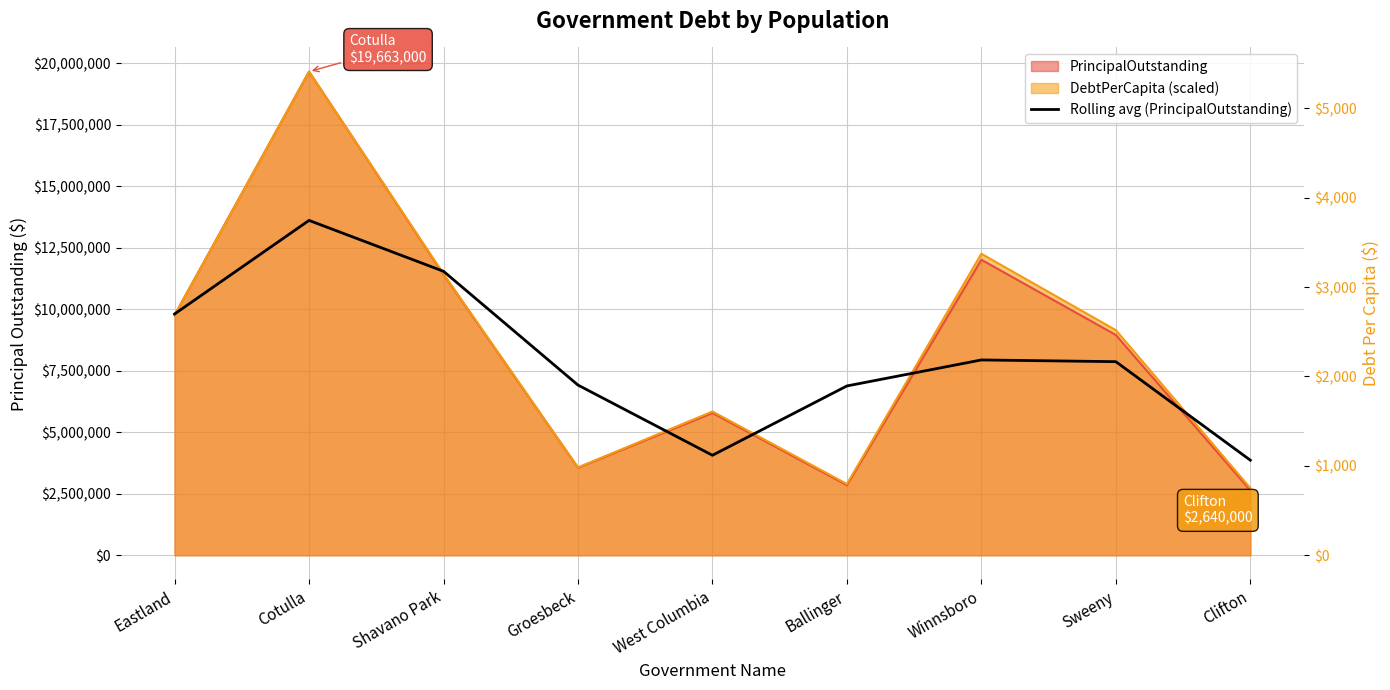

Reading left to right, extract all data points from this chart.

9809333.3	13614333.3	11545666.7	6919666.7	4064666.7	6883333.3	7940666.7	7870666.7	3865666.7